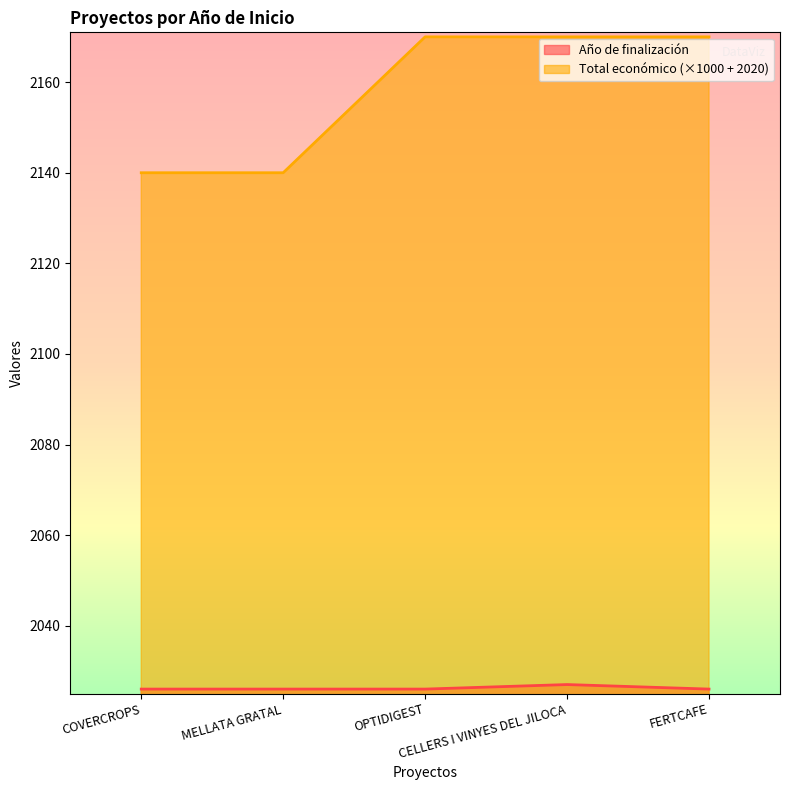

How many lines are shown in the chart?

2